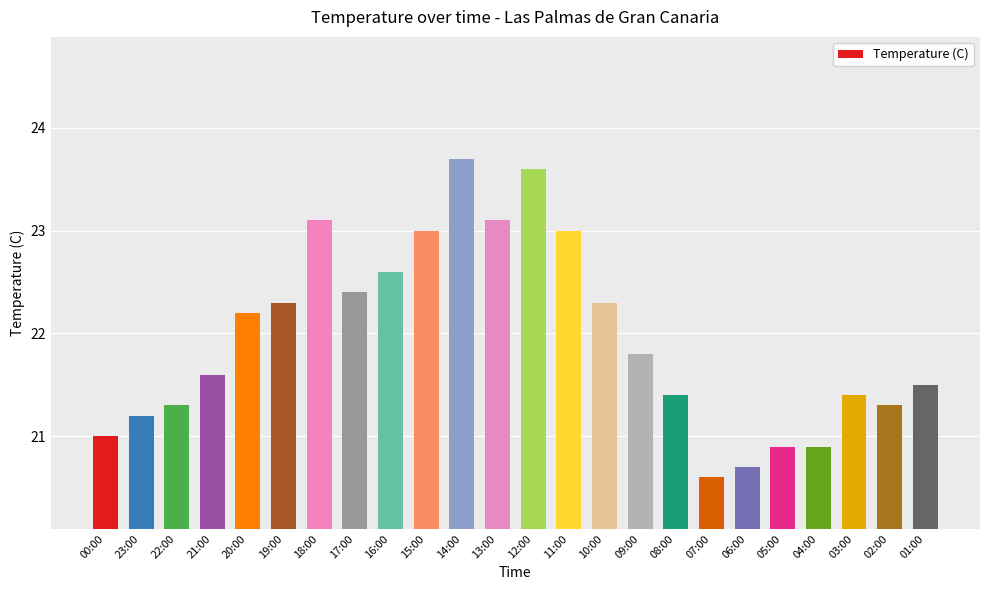

Which category has the lowest value across all series?

07:00